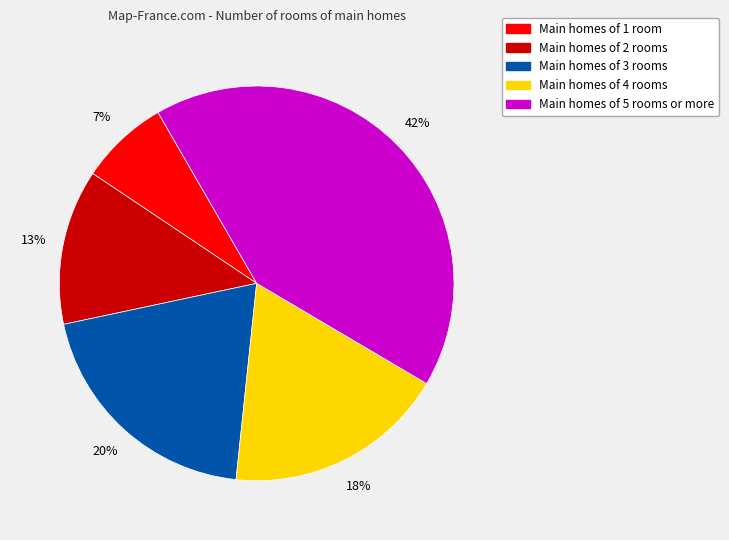

What percentage is the Main homes of 4 rooms slice, to the nearest percent?

18%